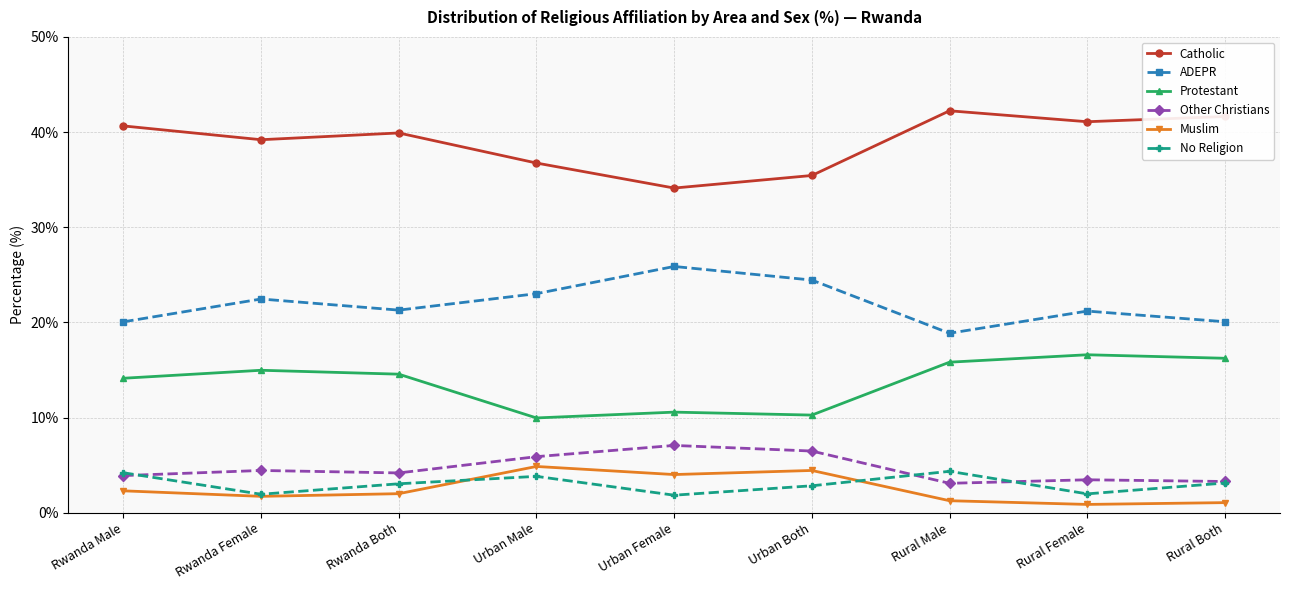

Between Urban Female and Rural Male, which series saw the biggest shift?

Catholic